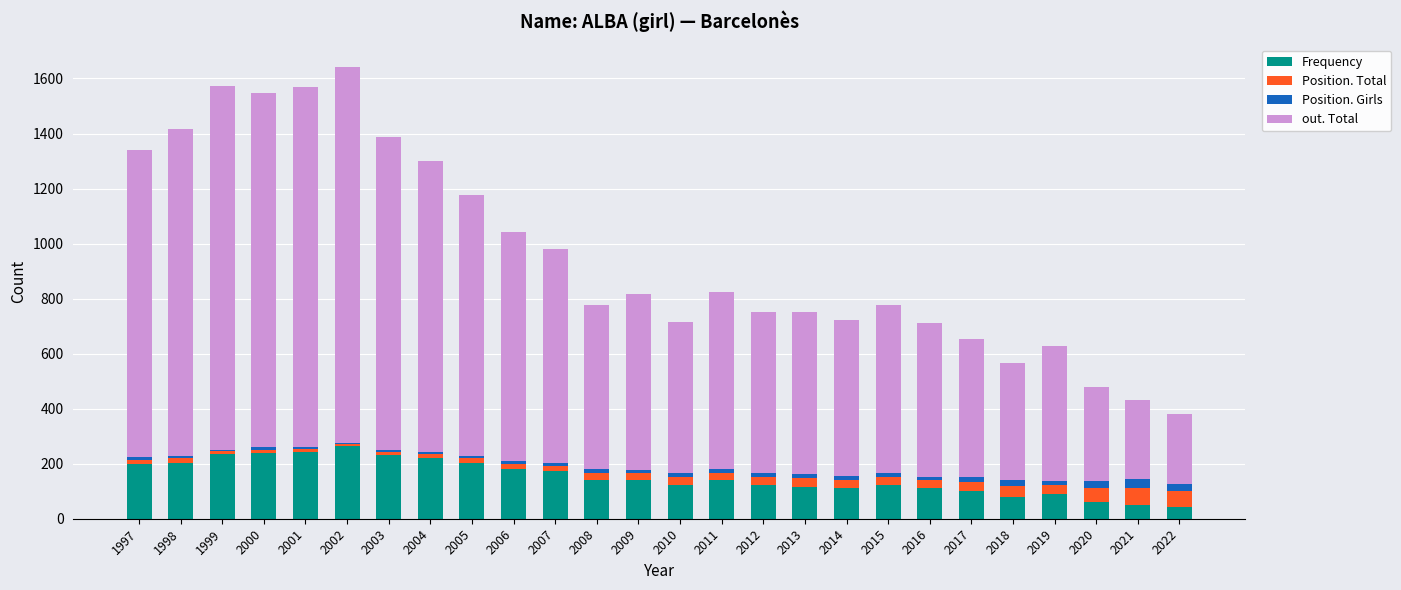

The Frequency series shows 139 at 2011. True or false?

True